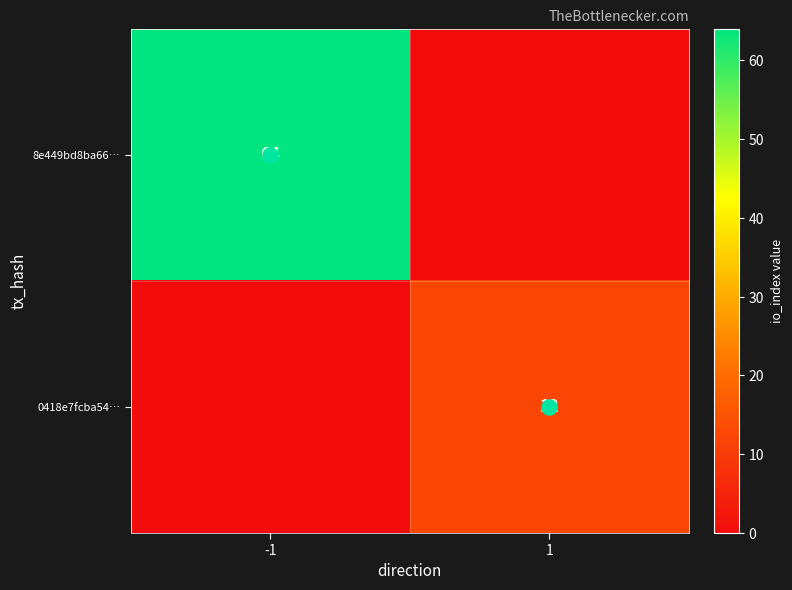

The value of 0418e7fcba54… at -1 is 0. True or false?

True